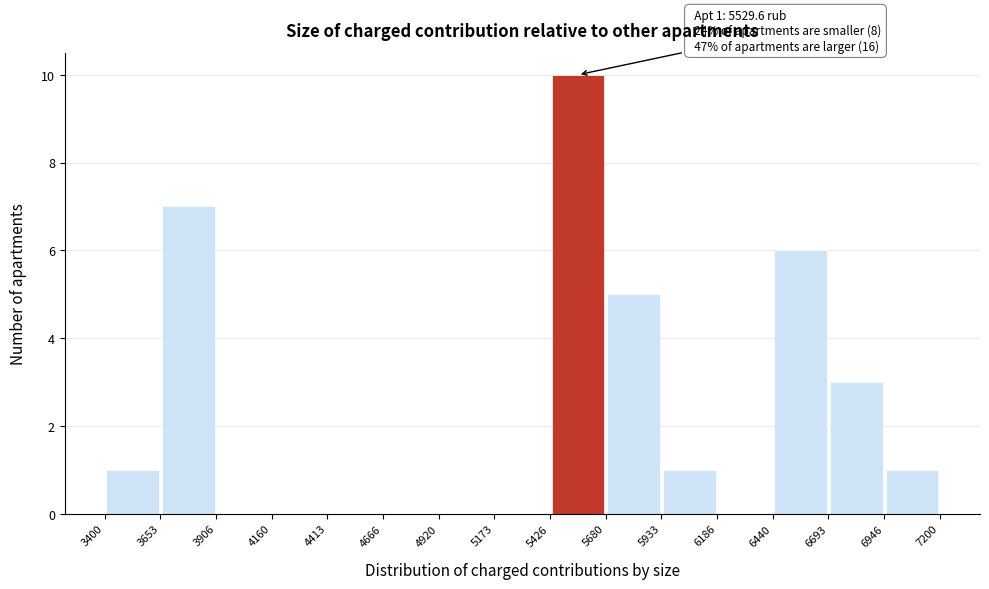

Which range on the x-axis has the tallest bar?

5426 to 5680